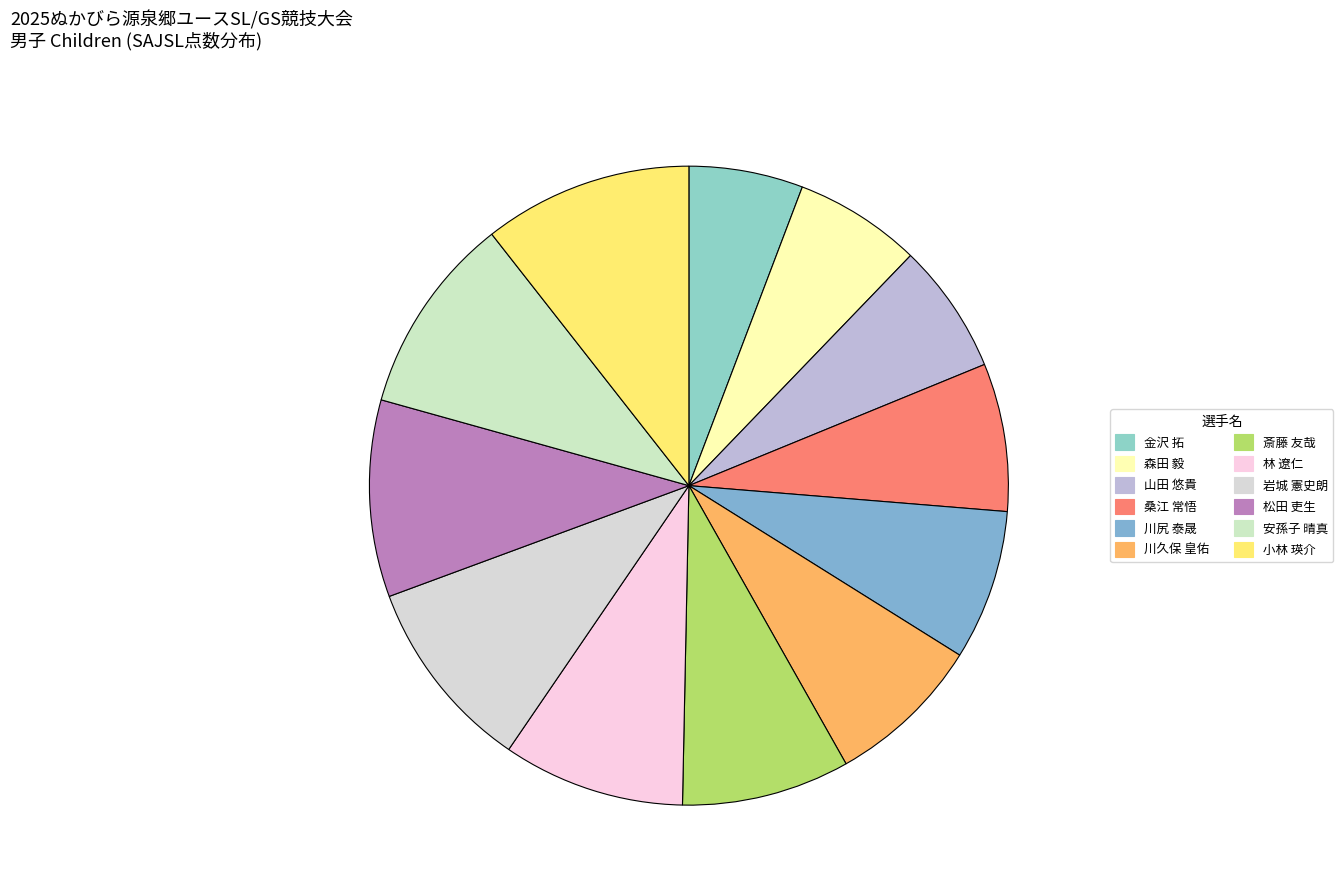

The 松田 吏生 slice represents 10% of the pie. True or false?

True